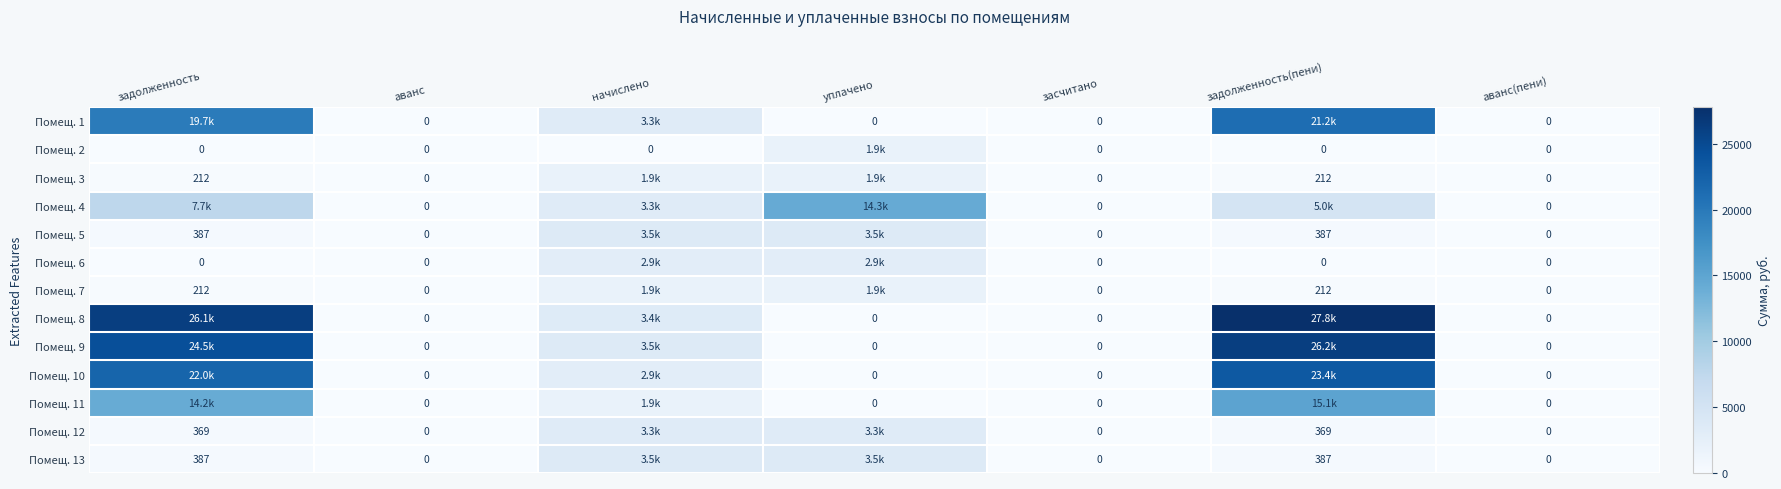

Which series has the largest range (max minus min)?

Помещ. 8